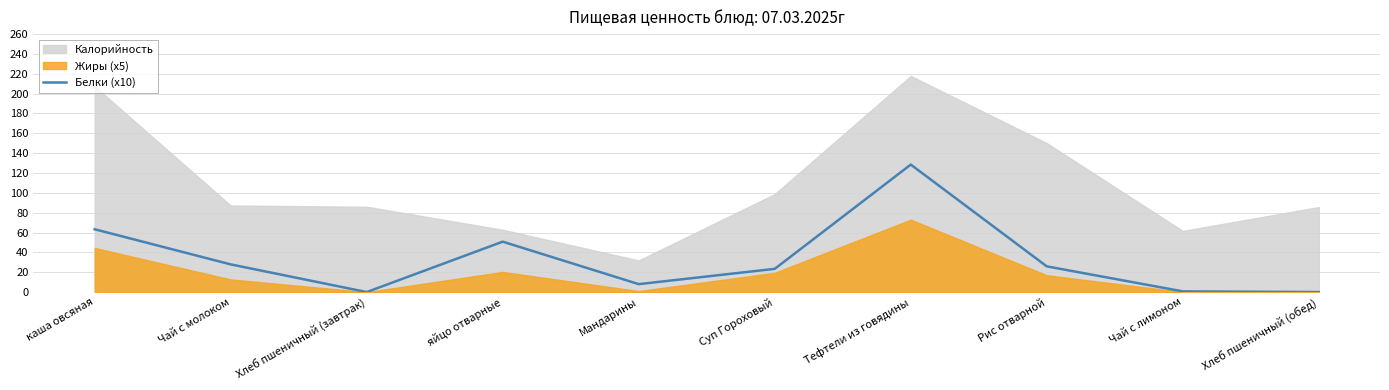

The chart shows a value of 19.4 at яйцо отварные. True or false?

False